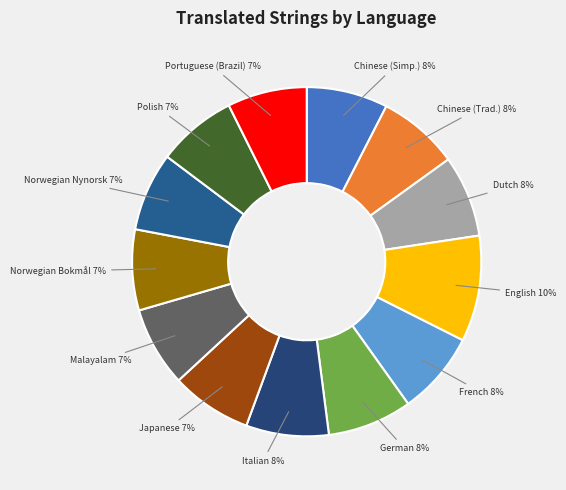

Is there any slice that represents more than half of the pie?

No